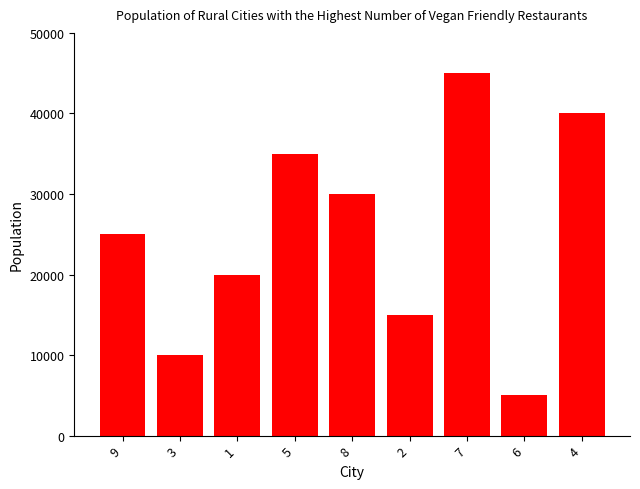

What is the maximum value shown in the chart?

45000